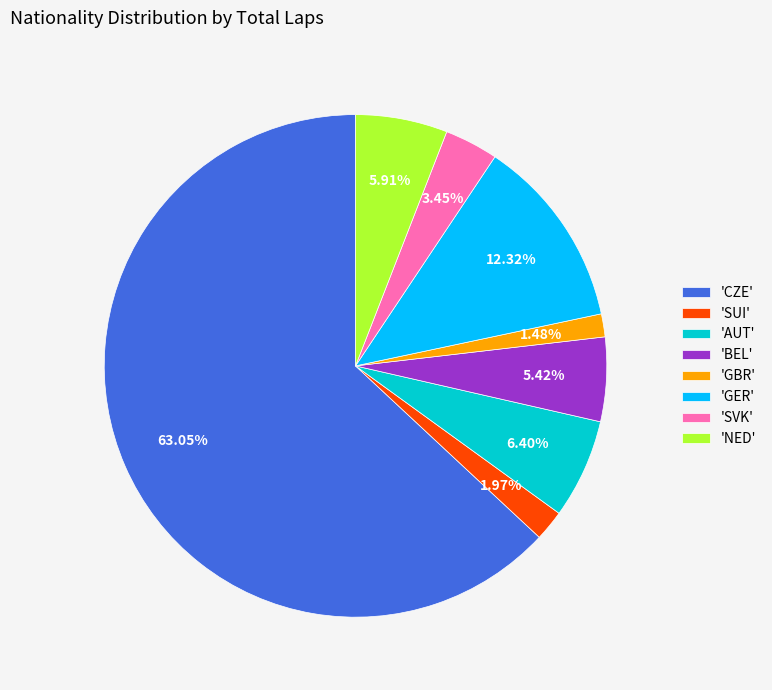

Approximately how many times larger is the value at 'SVK' compared to 'GER'?

0.3